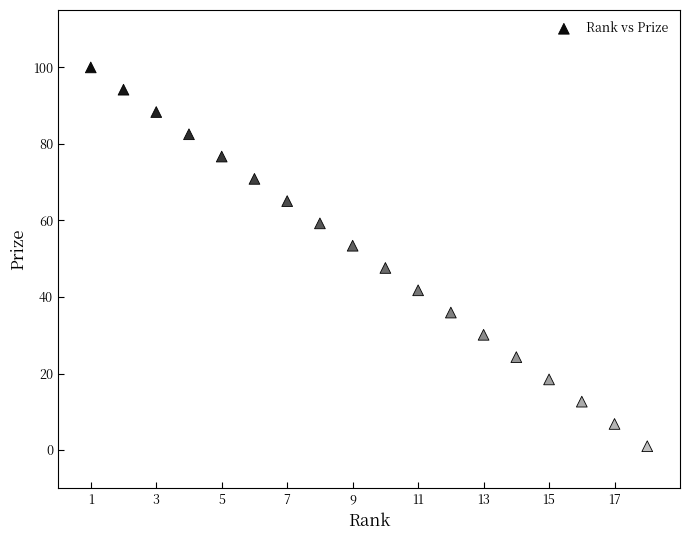

What is the range of Y values (max minus min)?

99.0